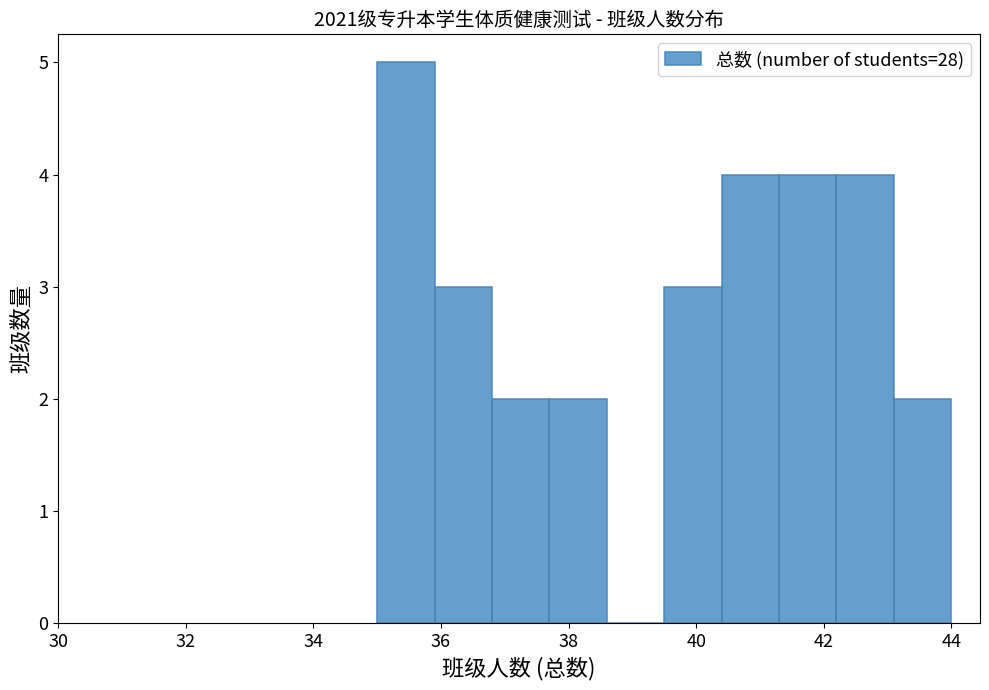

Reading left to right, list every bar in this chart as the range it spans on the x-axis followed by its height. Neither the bar edges nor the heights are printed on the chart, so give them approximately, as read against the axes.

35.0 to 35.9: 5
35.9 to 36.8: 3
36.8 to 37.7: 2
37.7 to 38.6: 2
38.6 to 39.5: 0
39.5 to 40.4: 3
40.4 to 41.3: 4
41.3 to 42.2: 4
42.2 to 43.1: 4
43.1 to 44.0: 2